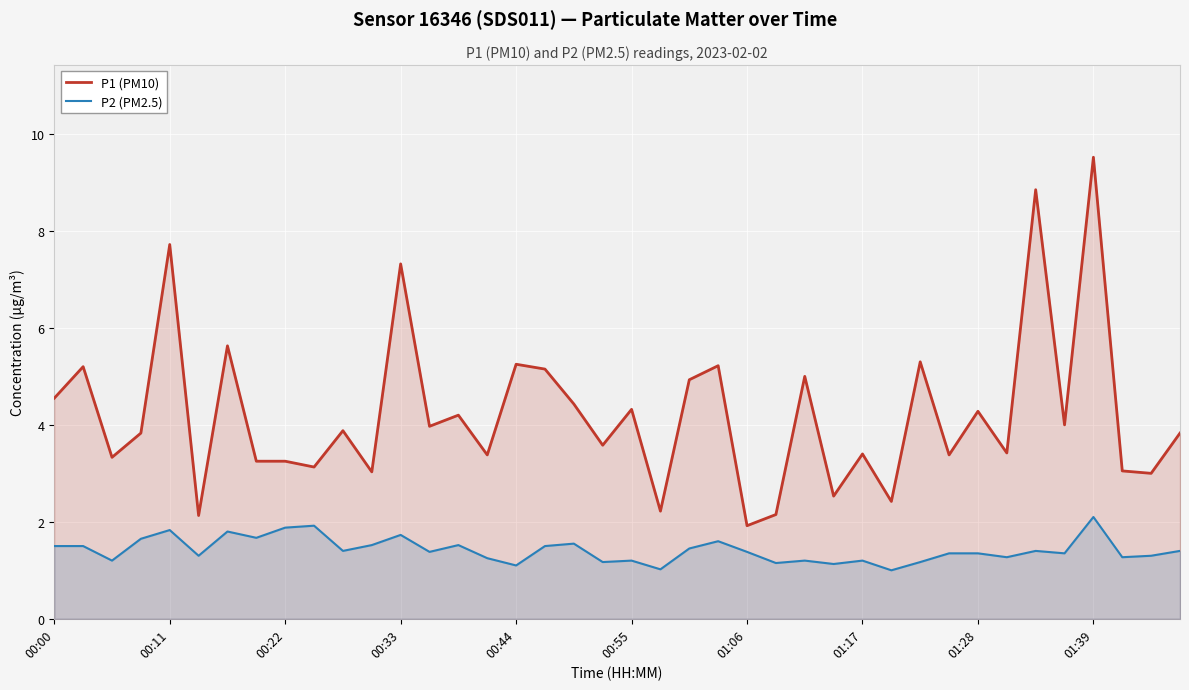

What is the difference between the maximum and minimum values in the P2 (PM2.5) series?

1.1